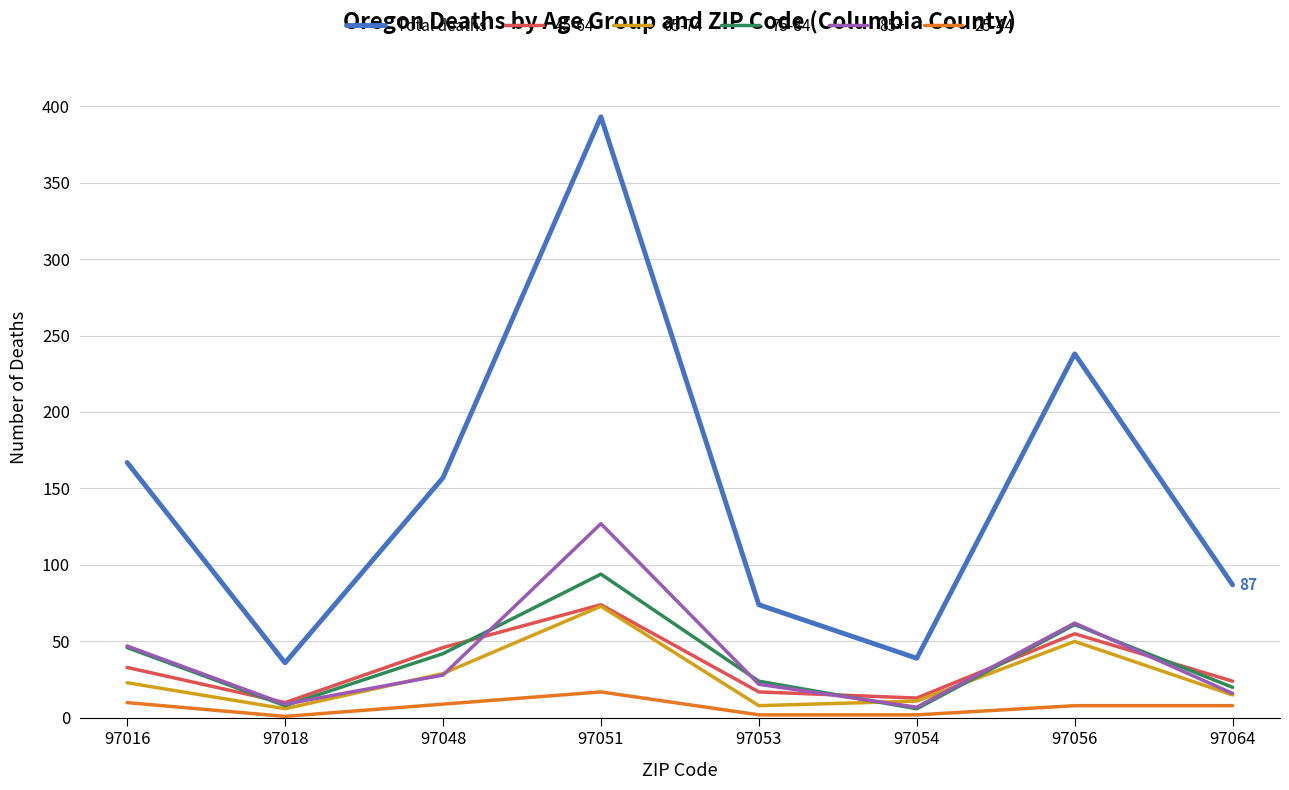

The 75-84 series shows 24 at 97053. True or false?

True